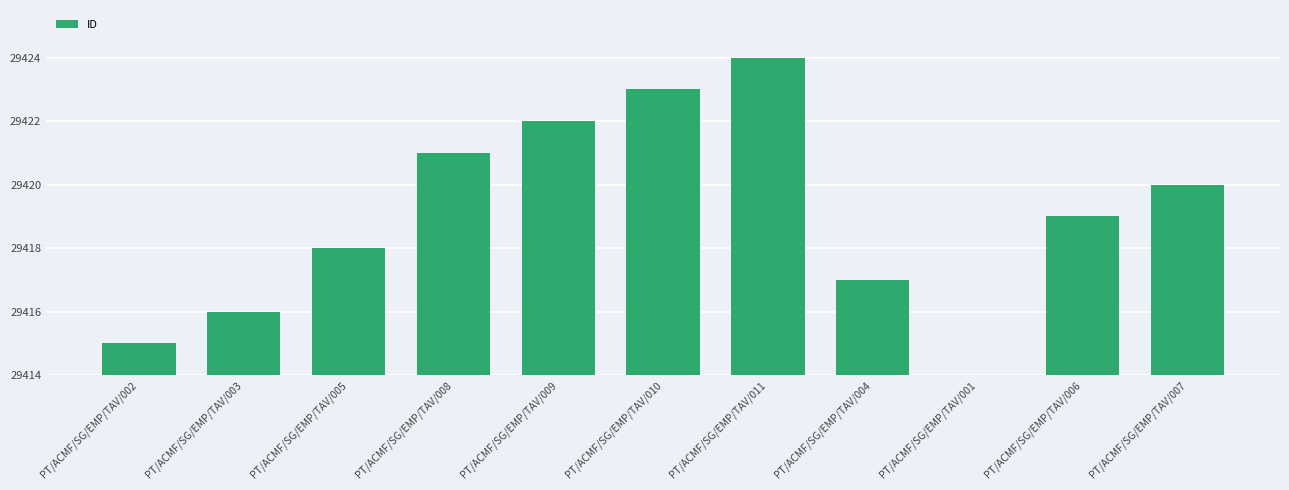

How many values exceed 5?

5